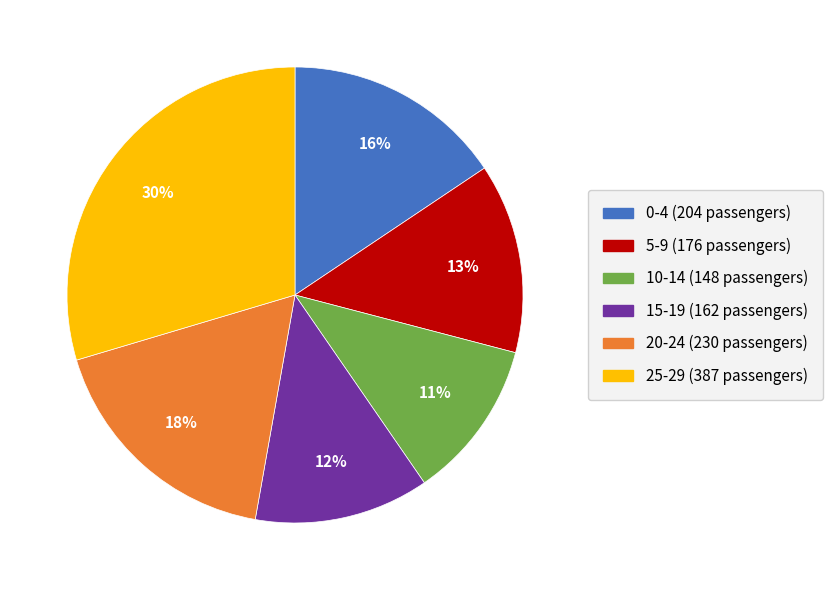

To the nearest percent, what is the average slice percentage?

17%